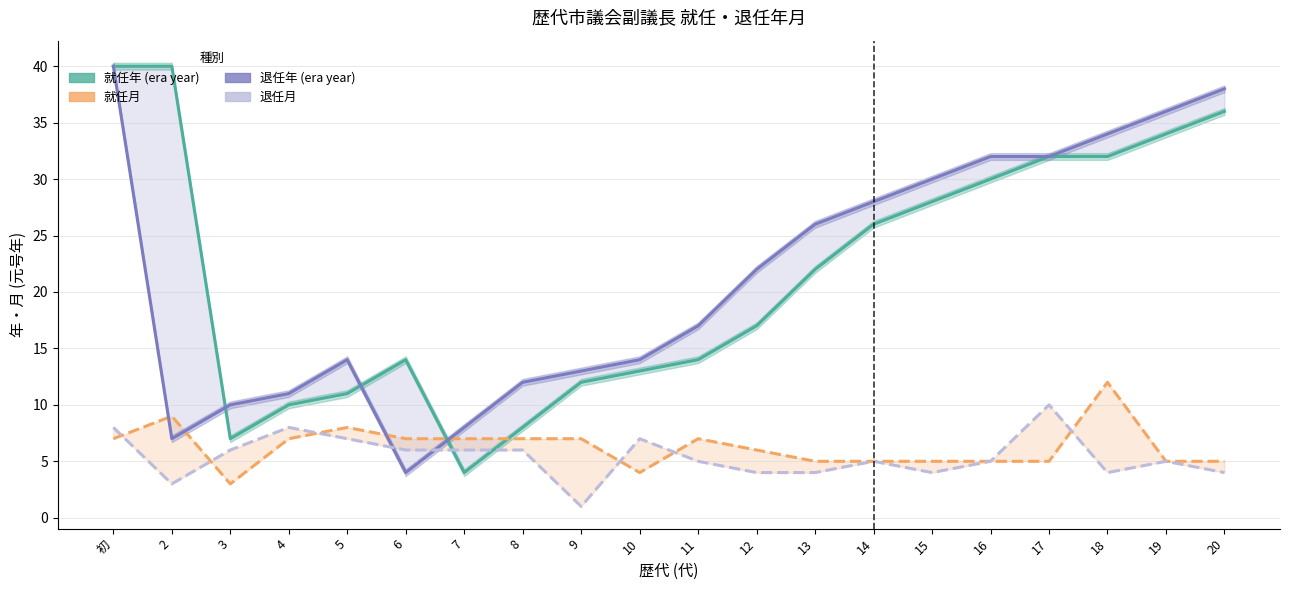

At which label does 就任年 (era year) first exceed 22?

初